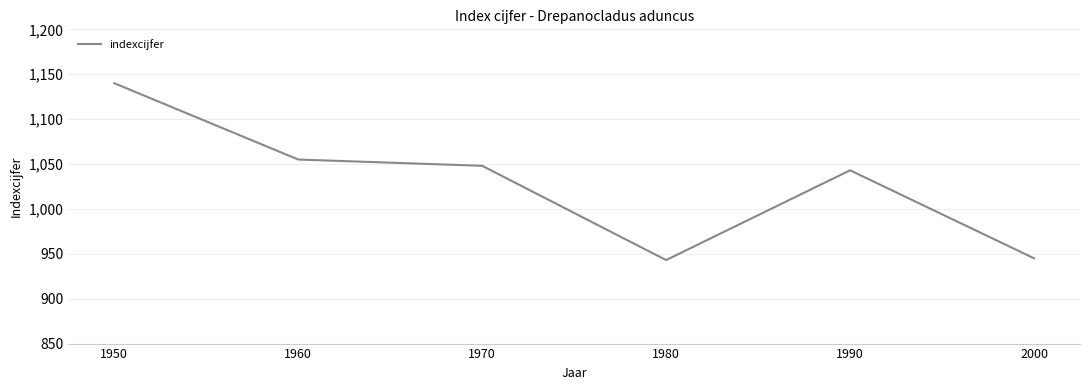

What is the difference between the maximum and minimum values?

197